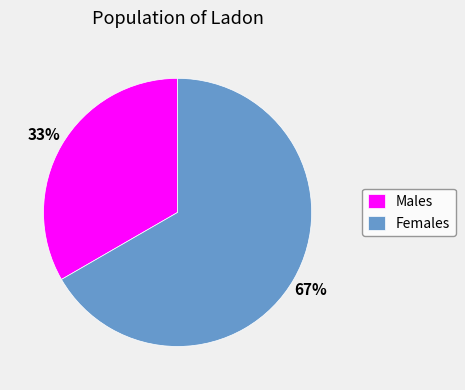

Approximately how many times larger is the value at Females compared to Males?

2.0